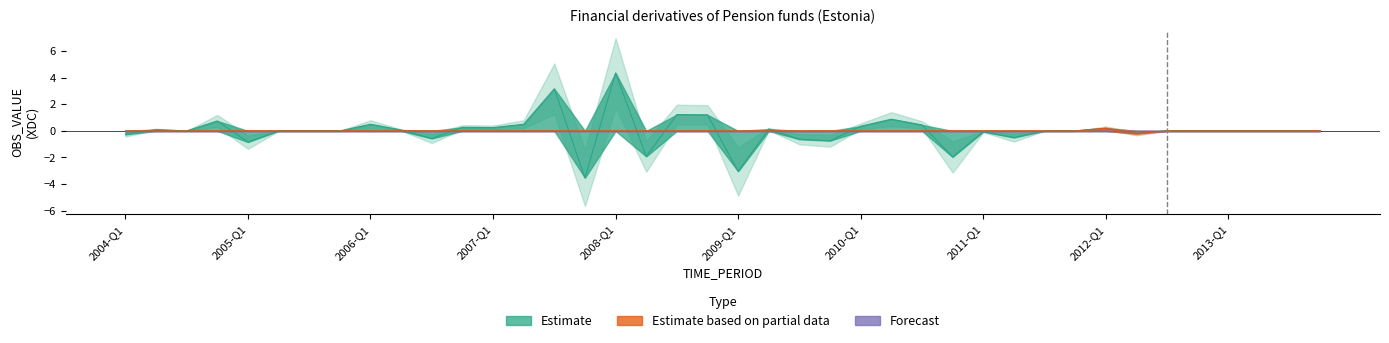

The Estimate based on partial data series shows -0.2 at 2008-Q3. True or false?

False